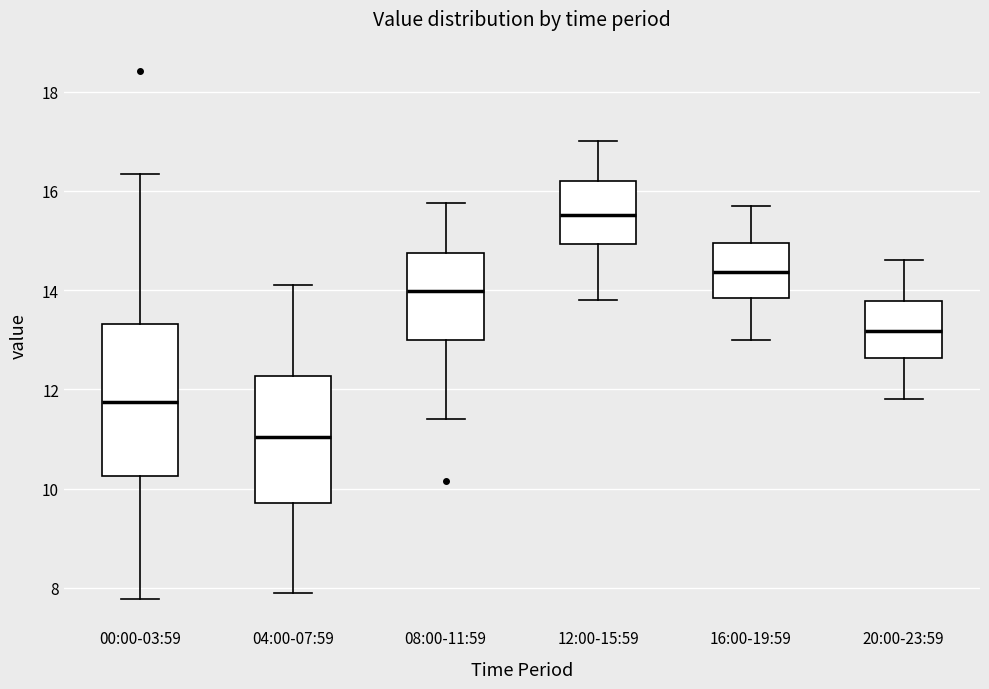

Reading left to right, read every box against the y-axis: the position of its median line, the range the box covers, and the ends of its whiskers. The values are not printed on the chart, so give them approximately, as read against the axis.

00:00-03:59: median 11.8, box 10.2 to 13.4, whiskers 7.8 to 16.4
04:00-07:59: median 11.0, box 9.8 to 12.2, whiskers 8.0 to 14.2
08:00-11:59: median 14.0, box 13.0 to 14.8, whiskers 11.4 to 15.8
12:00-15:59: median 15.6, box 15.0 to 16.2, whiskers 13.8 to 17.0
16:00-19:59: median 14.4, box 13.8 to 15.0, whiskers 13.0 to 15.8
20:00-23:59: median 13.2, box 12.6 to 13.8, whiskers 11.8 to 14.6